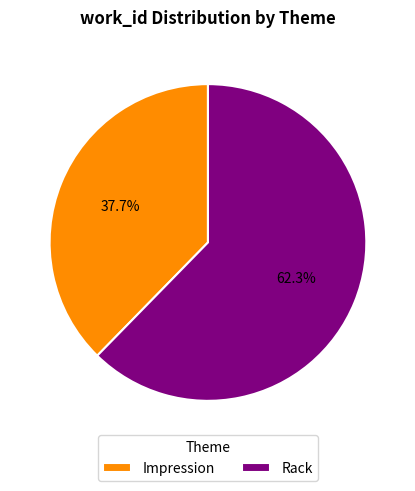

To the nearest percent, what percentage of the pie is Rack?

62%